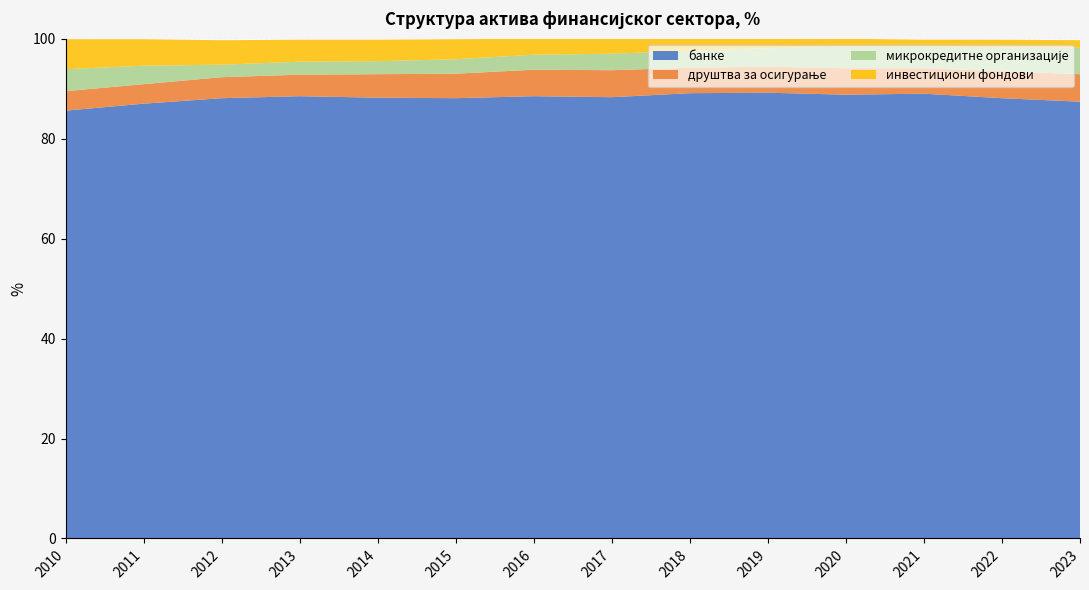

Reading right to left, transcribe all the data shown in this chart.

банке: 87.4	88.1	89.0	88.8	89.2	89.1	88.3	88.5	88.1	88.2	88.5	88.1	87.0	85.6
друштва за осигурање: 5.5	5.4	5.1	5.3	5.2	5.1	5.4	5.3	4.9	4.7	4.3	4.2	3.9	3.9
микрокредитне организације: 5.3	4.8	4.3	4.3	3.7	3.4	3.3	3.0	2.9	2.6	2.6	2.5	3.7	4.4
инвестициони фондови: 1.5	1.5	1.4	1.6	1.9	2.4	3.0	3.2	4.0	4.3	4.4	4.9	5.3	6.0